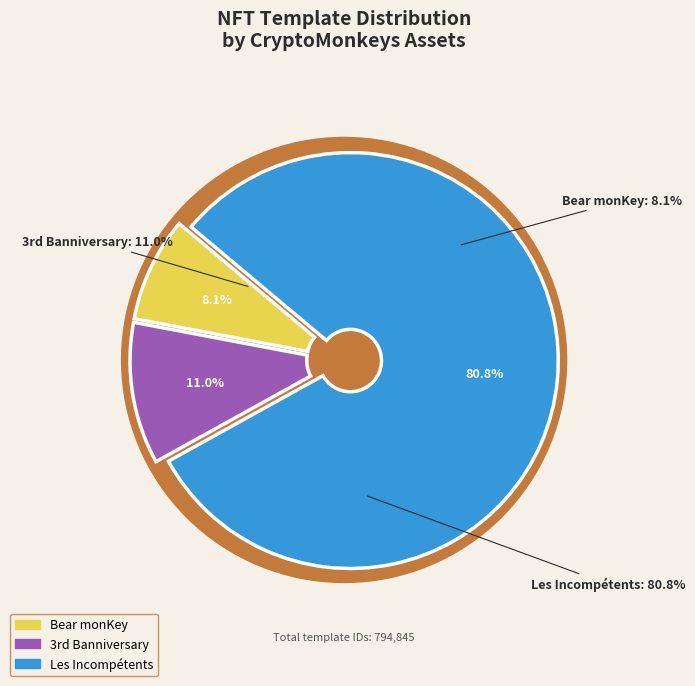

Which category has the biggest portion of the pie?

Les Incompétents